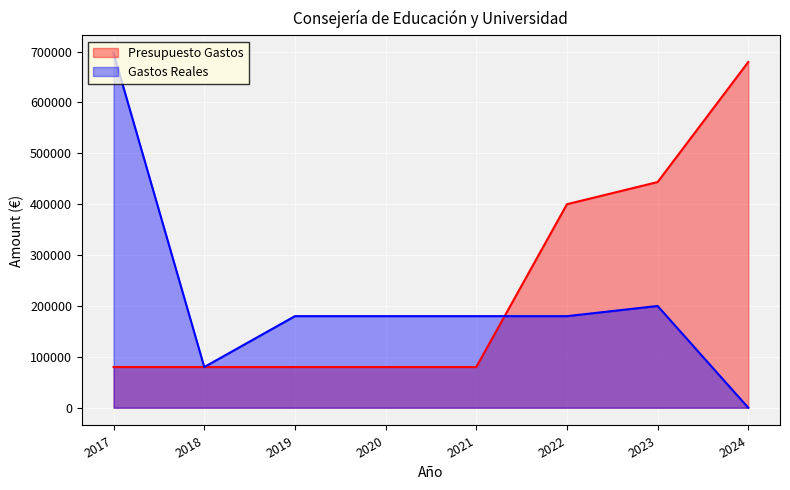

Reading right to left, transcribe all the data shown in this chart.

Presupuesto Gastos: 2024=679560.0	2023=443560.0	2022=400000.0	2021=80000.0	2020=80000.0	2019=80000.0	2018=80000.0	2017=80000.0
Gastos Reales: 2024=0.0	2023=200000.0	2022=180000.0	2021=180000.0	2020=180000.0	2019=180000.0	2018=80000.0	2017=696908.7